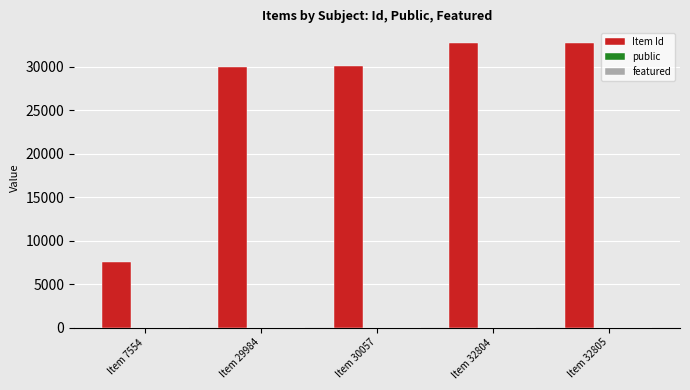

True or false: Item Id has a value of 53874 at Item 29984.

False